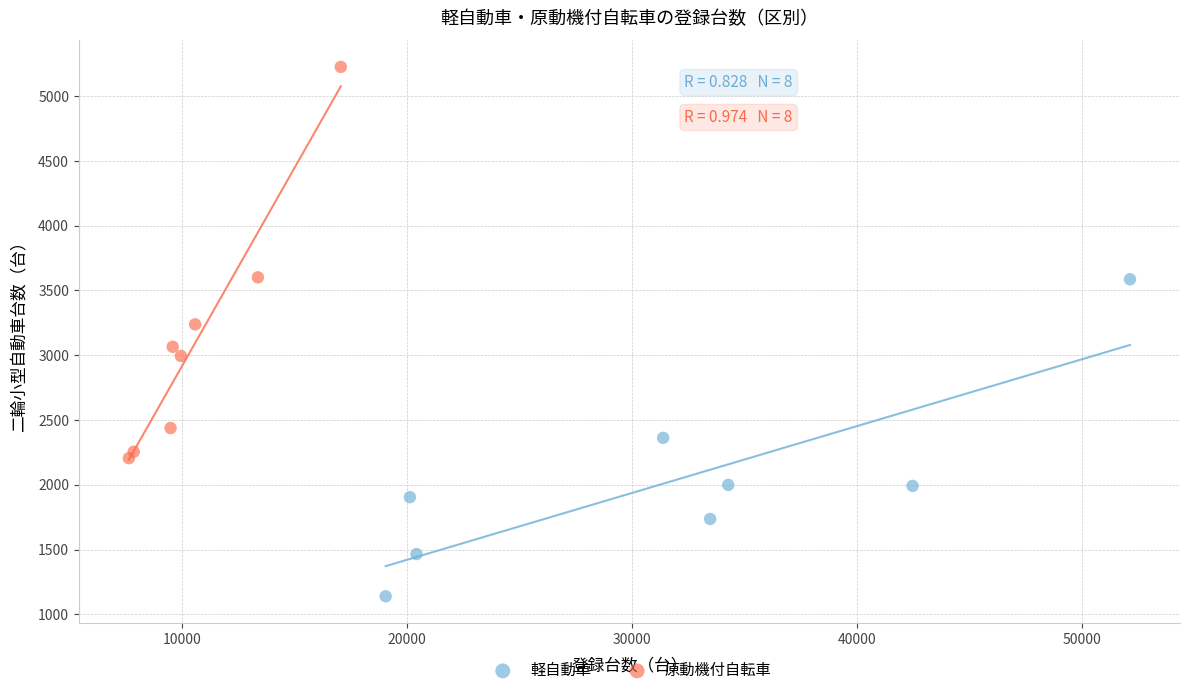

Which series contains the highest Y value?

原動機付自転車